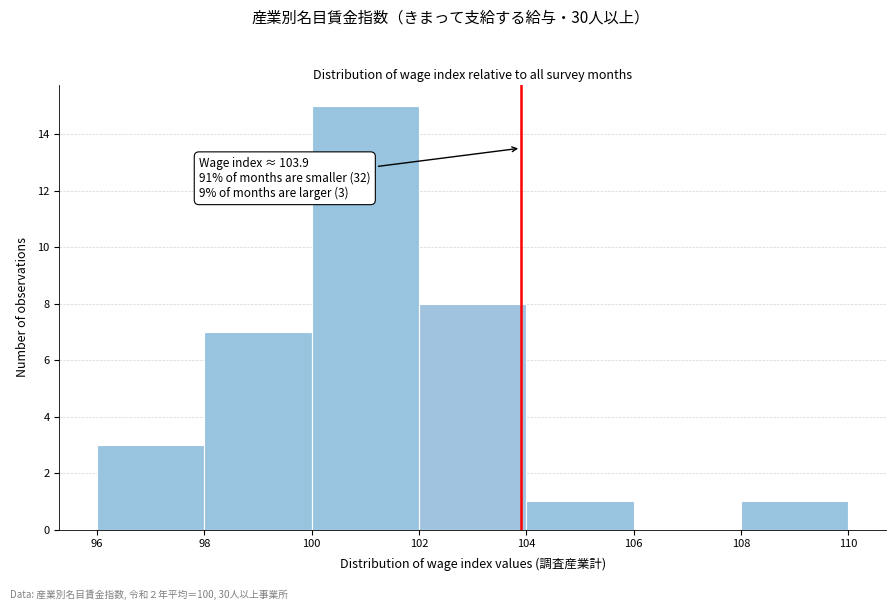

Which range on the x-axis has the tallest bar?

100 to 102